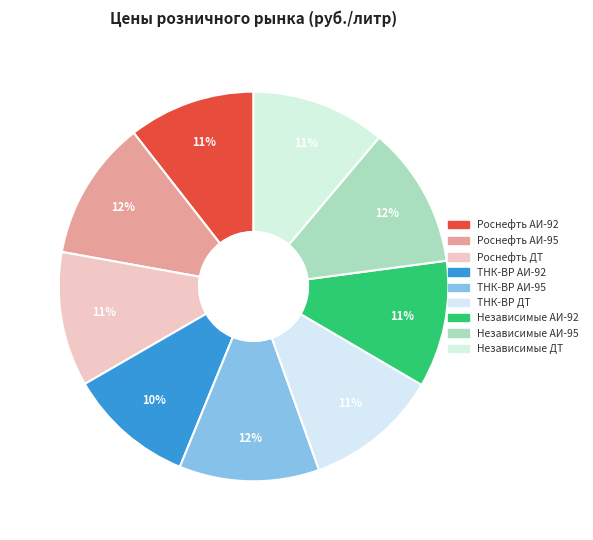

How many slices are in this pie chart?

9